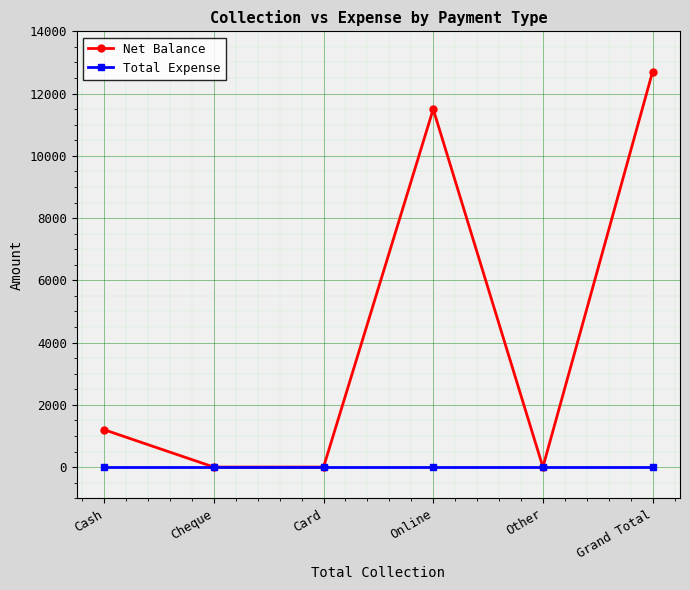

What is the difference between the Net Balance values at Online and Cheque?

11500